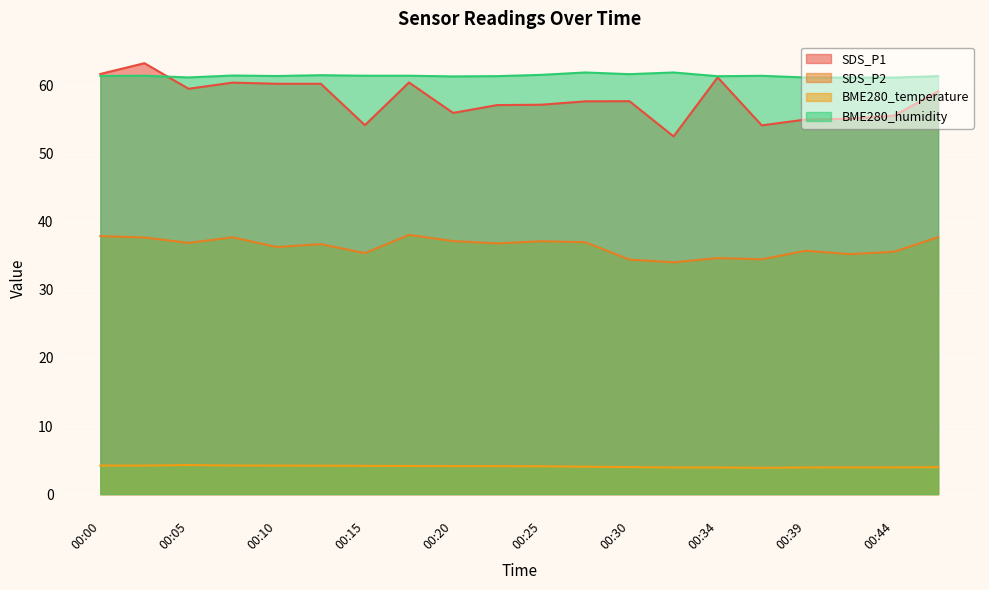

How many interior local valleys does the SDS_P2 series have?

7